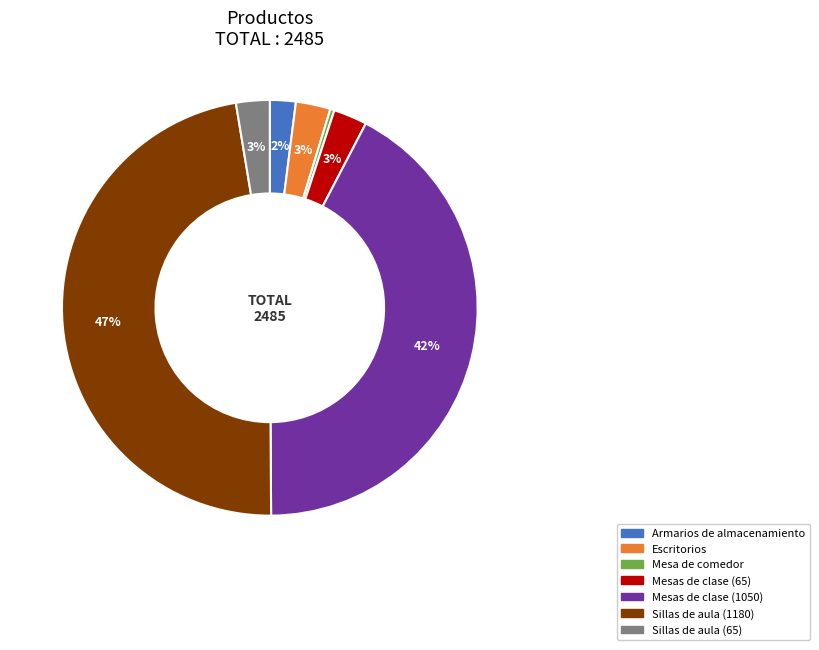

Is there a majority slice in this chart?

No